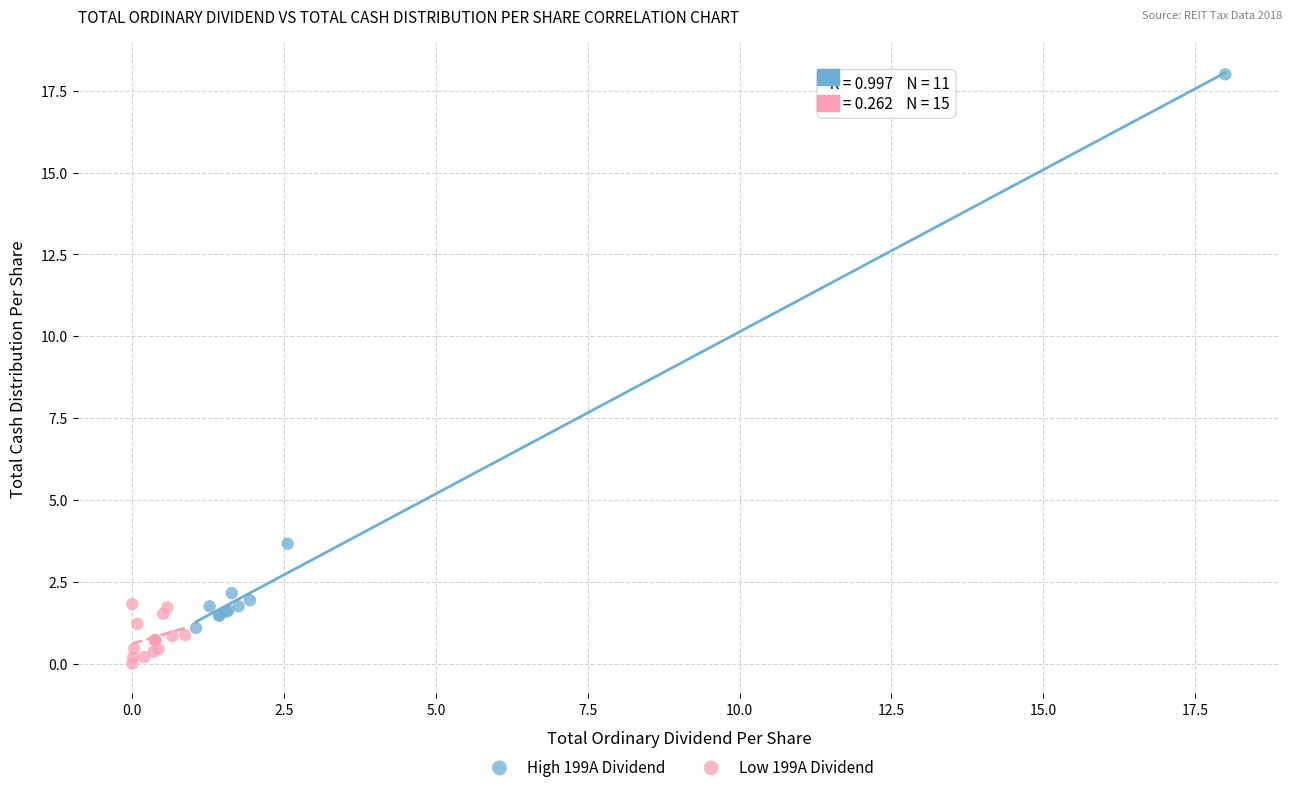

Which series contains the highest Y value?

High 199A Dividend